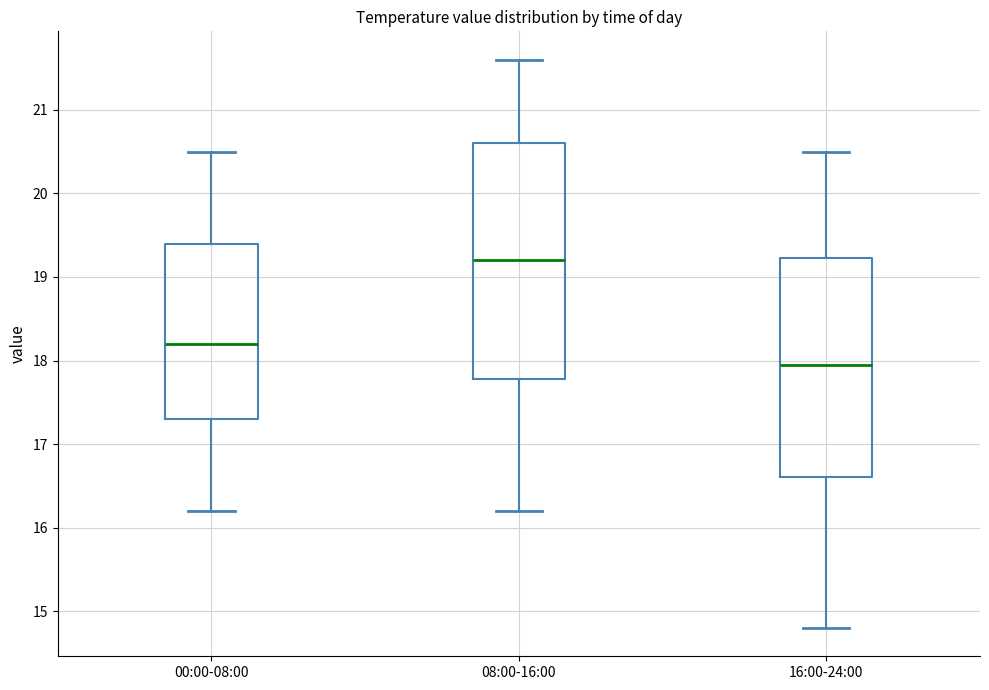

Which box is the tallest, from its lower edge to its upper edge?

08:00-16:00